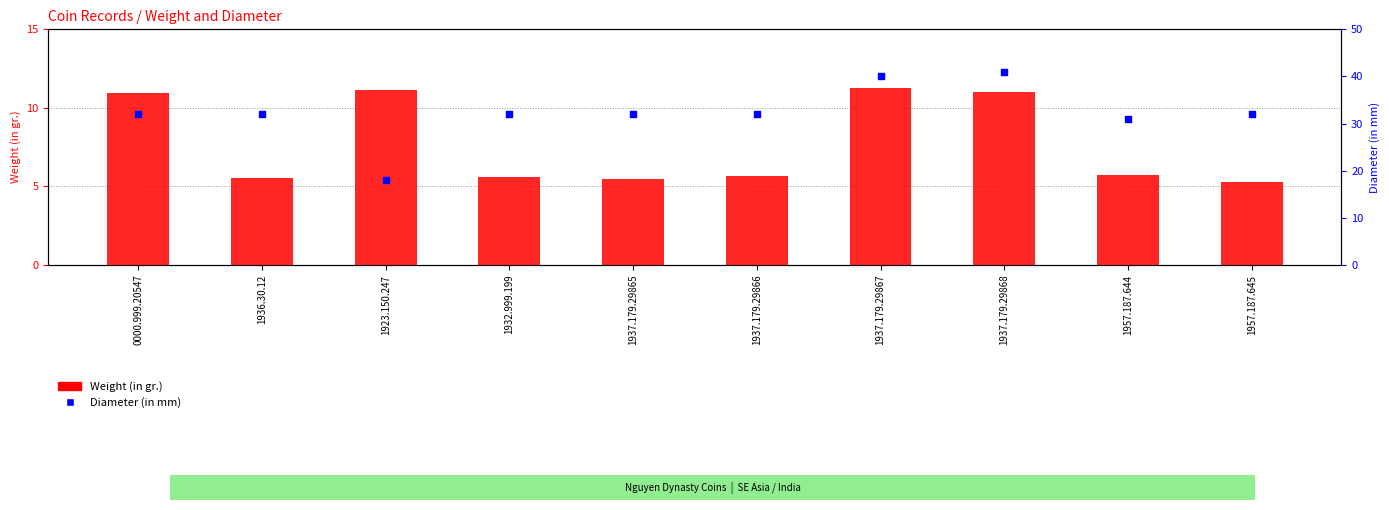

Which series contains the highest Y value?

Diameter (in mm)